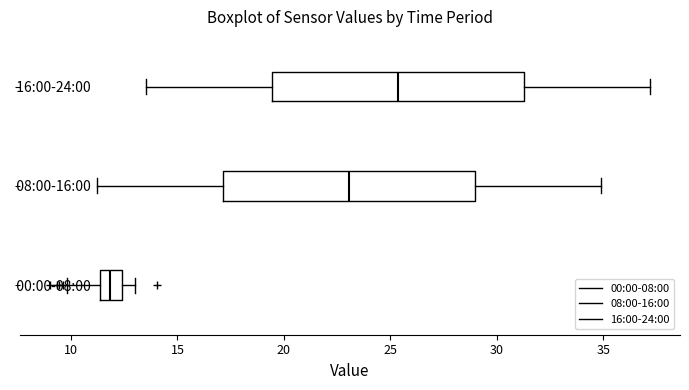

Reading bottom to top, transcribe this box plot: for each box, give where its median line is, the range the box spans, and where its two whiskers end, as read against the x-axis. The values are not printed on the chart, so give them approximately, as read against the axis.

00:00-08:00: median 12.0, box 11.5 to 12.5, whiskers 10.0 to 13.0
08:00-16:00: median 23.0, box 17.0 to 29.0, whiskers 11.0 to 35.0
16:00-24:00: median 25.5, box 19.5 to 31.5, whiskers 13.5 to 37.0